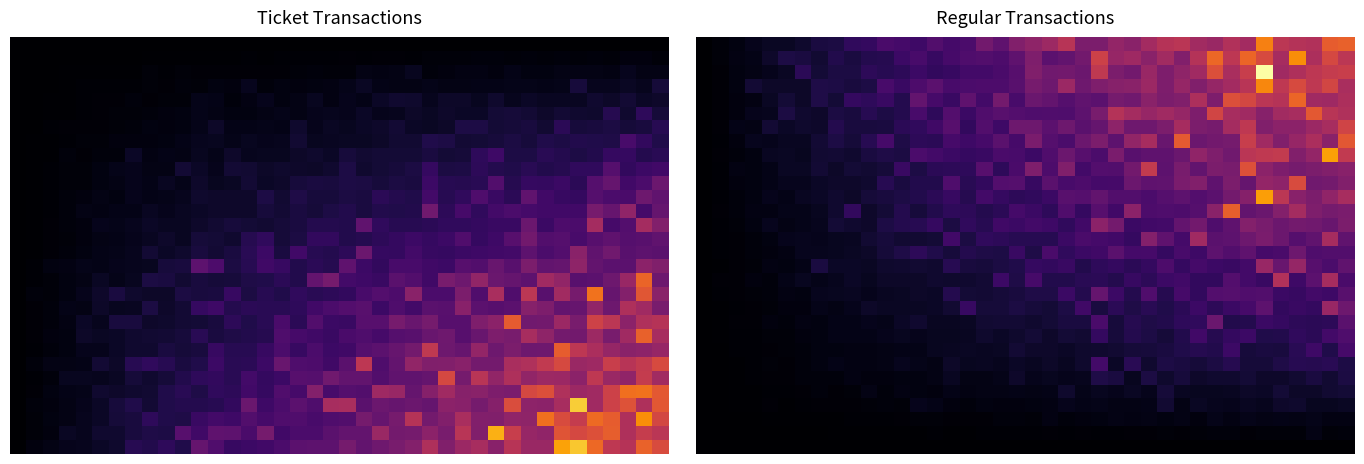

What is the maximum value shown in the chart?

32.9